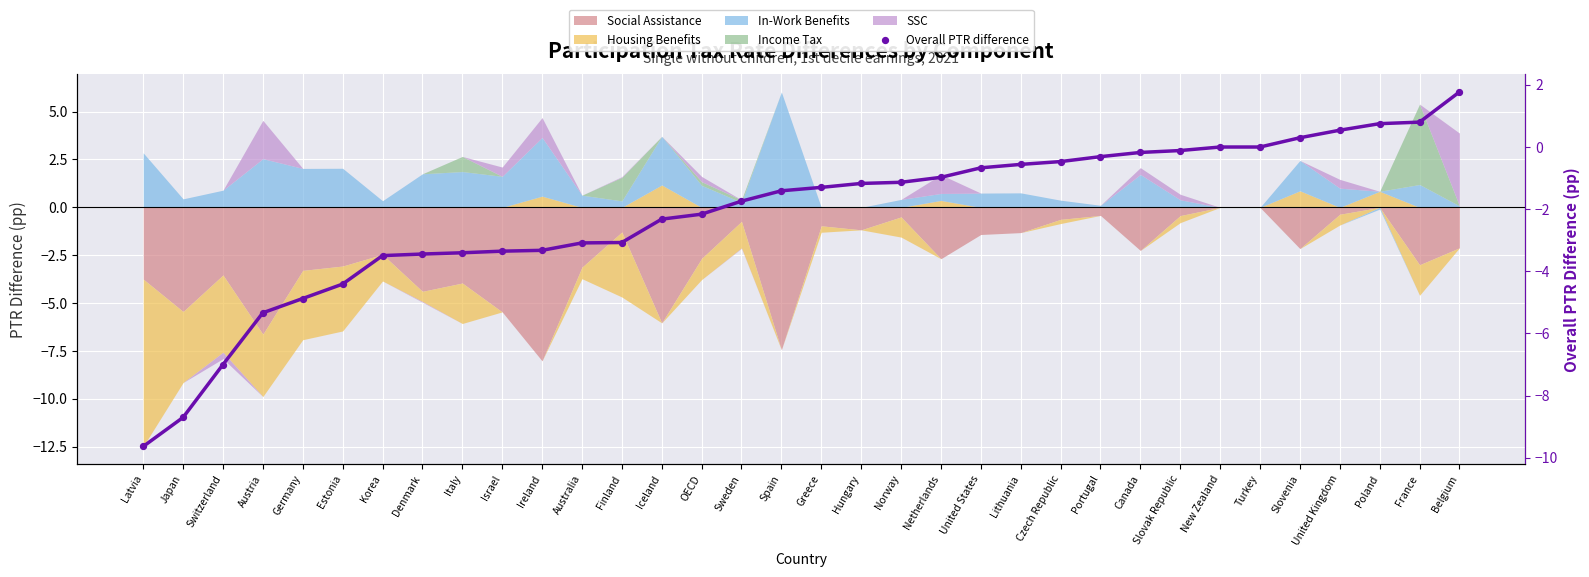

What is the change in value from Norway to France?

+1.9